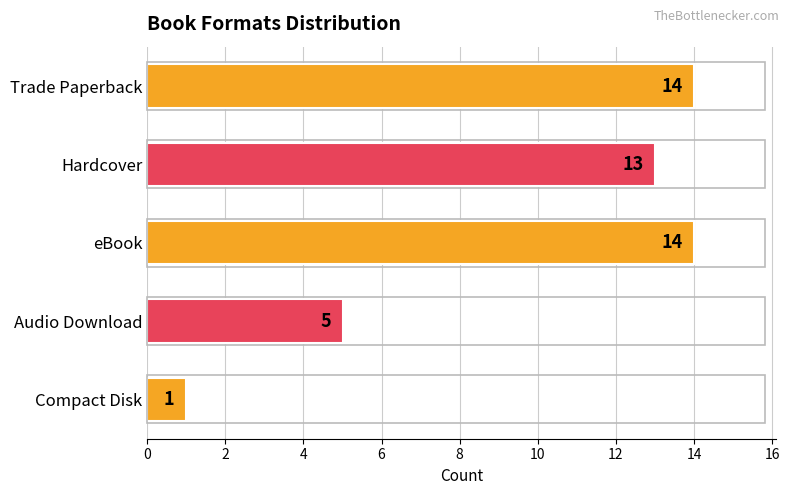

What is the value of the 1st bar from the top?

14